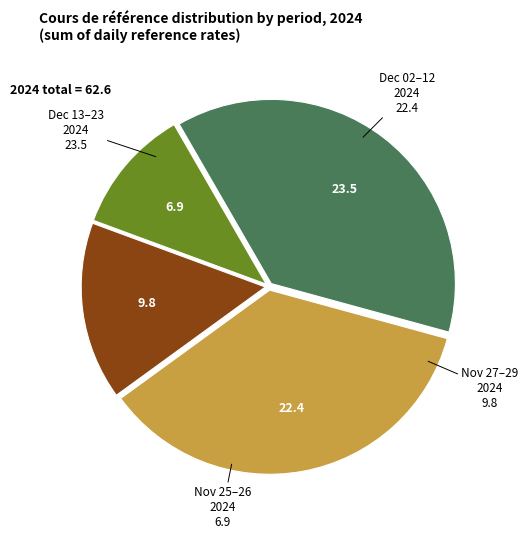

Is there a majority slice in this chart?

No